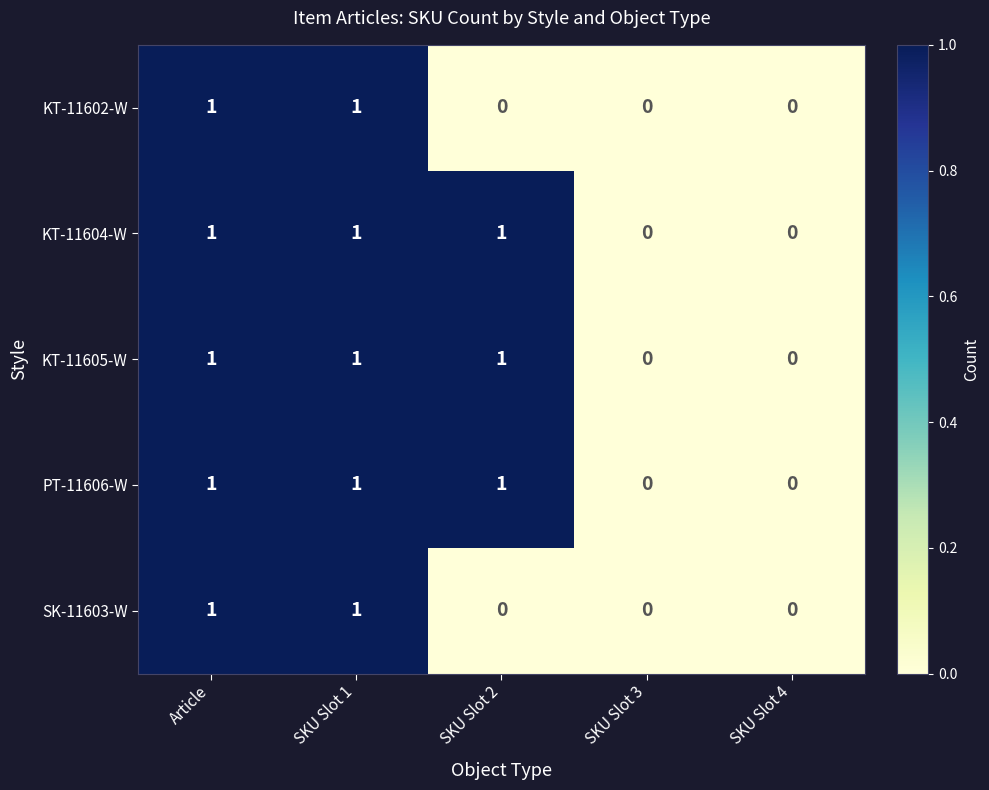

Reading right to left, transcribe all the data shown in this chart.

KT-11602-W: 0	0	0	1	1
KT-11604-W: 0	0	1	1	1
KT-11605-W: 0	0	1	1	1
PT-11606-W: 0	0	1	1	1
SK-11603-W: 0	0	0	1	1